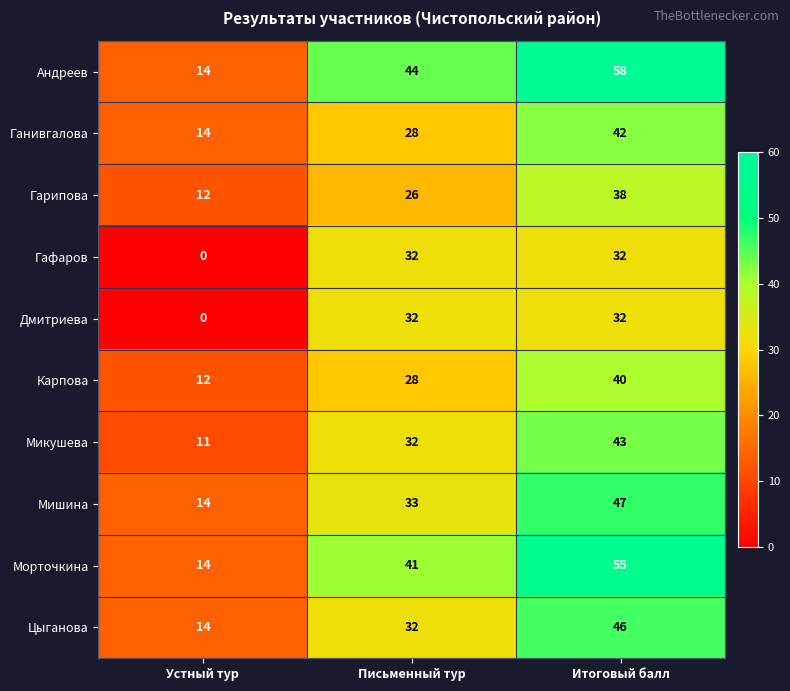

Which category has the lowest value across all series?

Устный тур